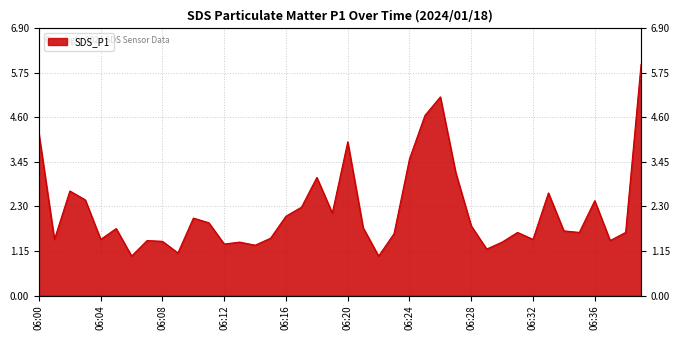

Reading left to right, list all the values displayed in this chart.

06:00=4.2	06:01=1.4	06:02=2.7	06:03=2.5	06:04=1.4	06:05=1.7	06:06=1.0	06:07=1.4	06:08=1.4	06:09=1.1	06:10=2.0	06:11=1.9	06:12=1.3	06:13=1.4	06:14=1.3	06:15=1.5	06:16=2.0	06:17=2.3	06:18=3.0	06:19=2.1	06:20=4.0	06:21=1.8	06:22=1.0	06:23=1.6	06:24=3.5	06:25=4.7	06:26=5.1	06:27=3.2	06:28=1.8	06:29=1.2	06:30=1.4	06:31=1.6	06:32=1.4	06:33=2.6	06:34=1.7	06:35=1.6	06:36=2.5	06:37=1.4	06:38=1.6	06:39=6.0